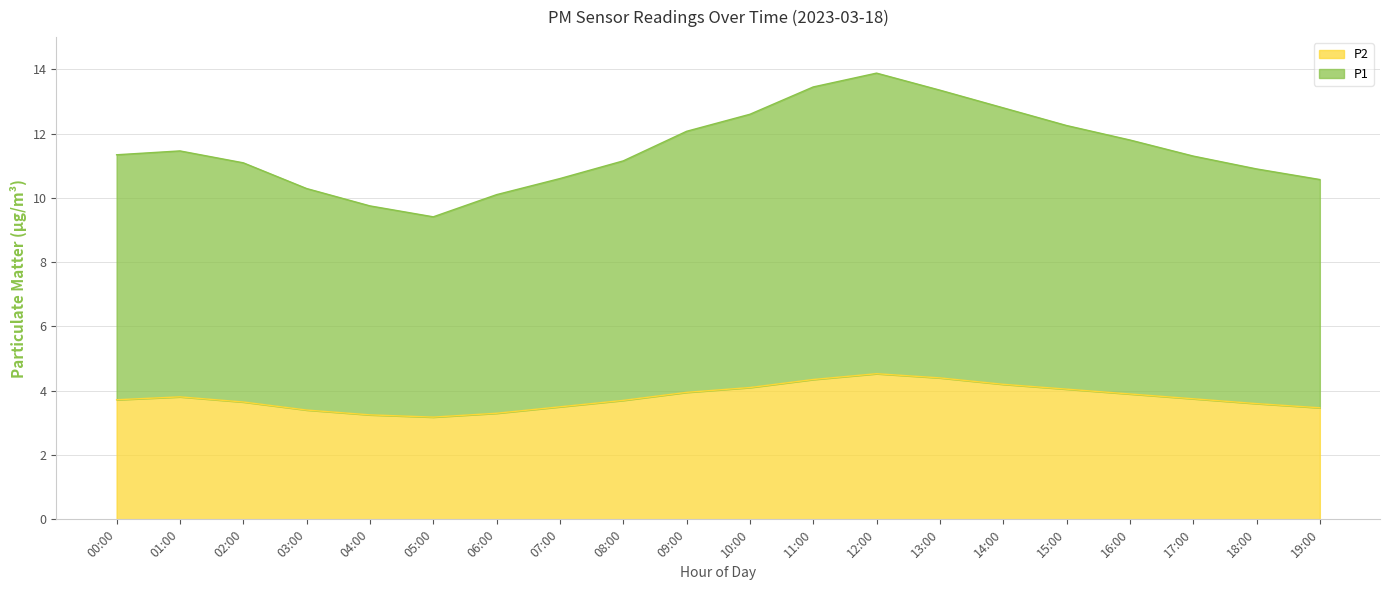

Rank the series by their average value, from lowest to highest.

P2, P1